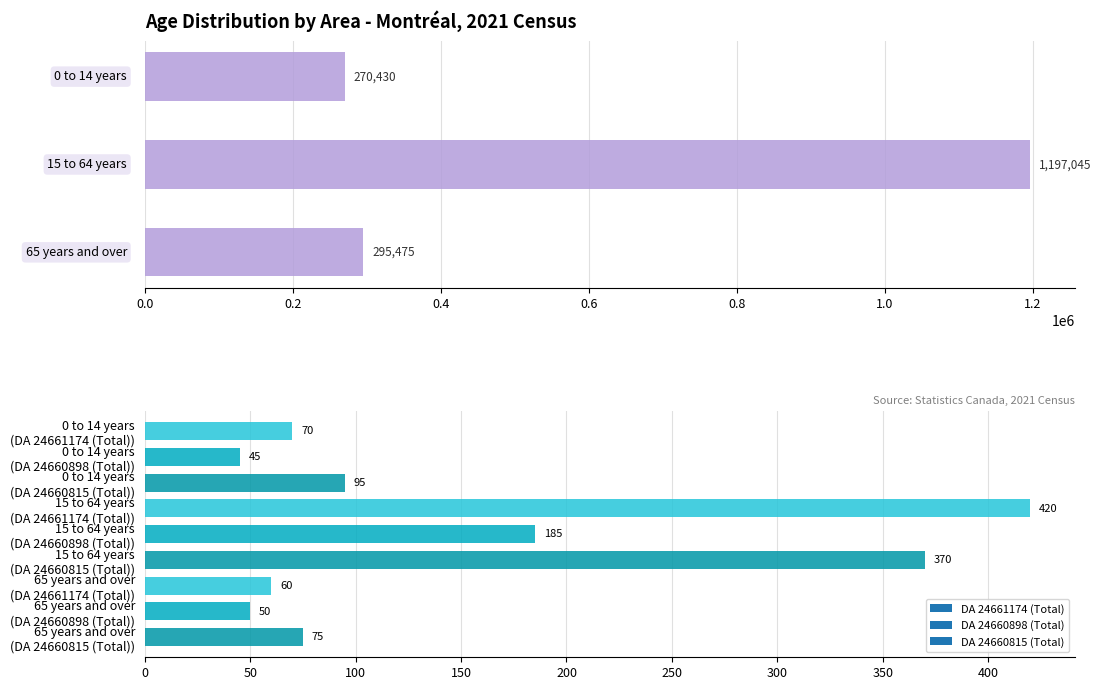

How many data points are less than 295475?

1